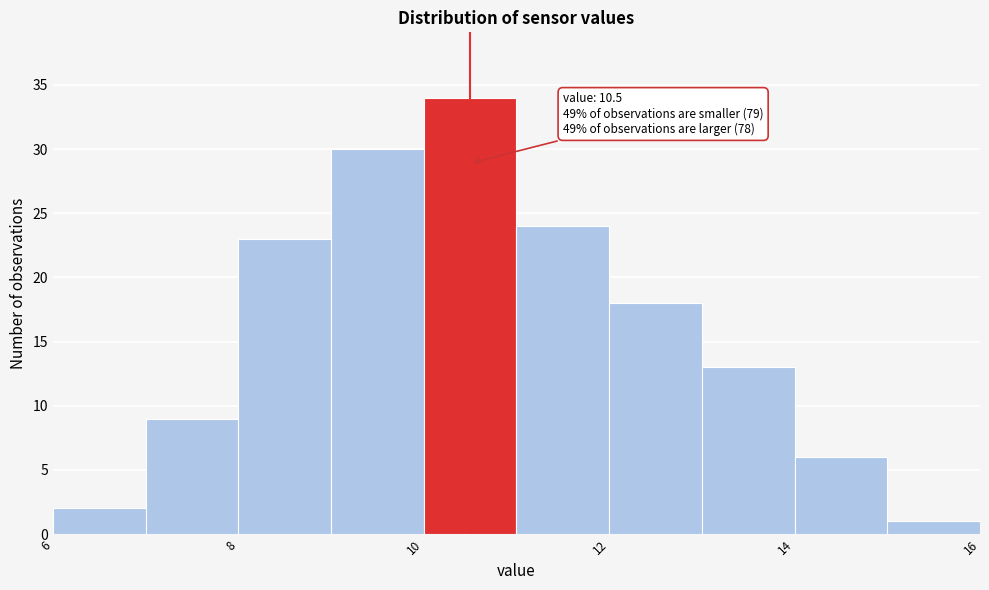

Which range on the x-axis has the tallest bar?

10 to 11